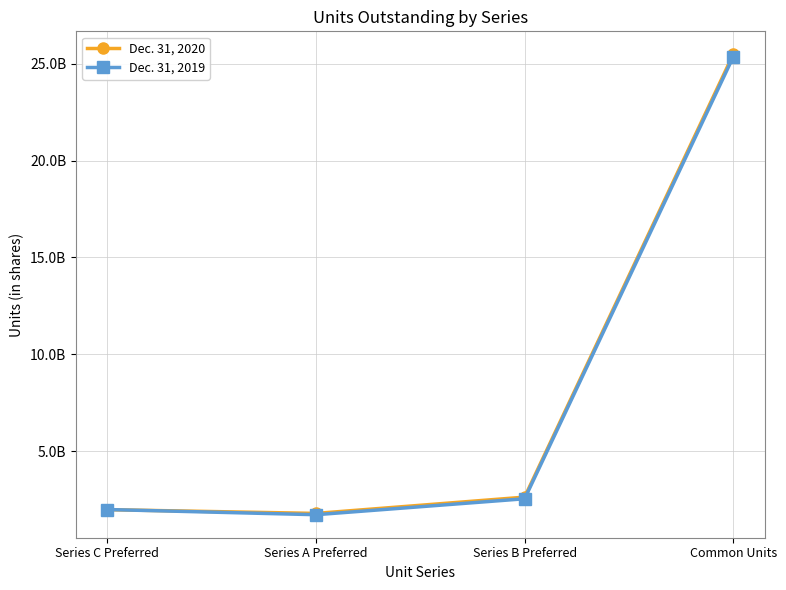

What is the minimum value shown in the chart?

1722041000